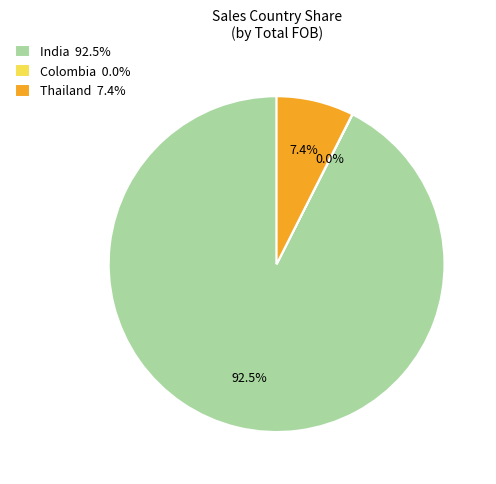

Which category has the biggest portion of the pie?

India 92.5%